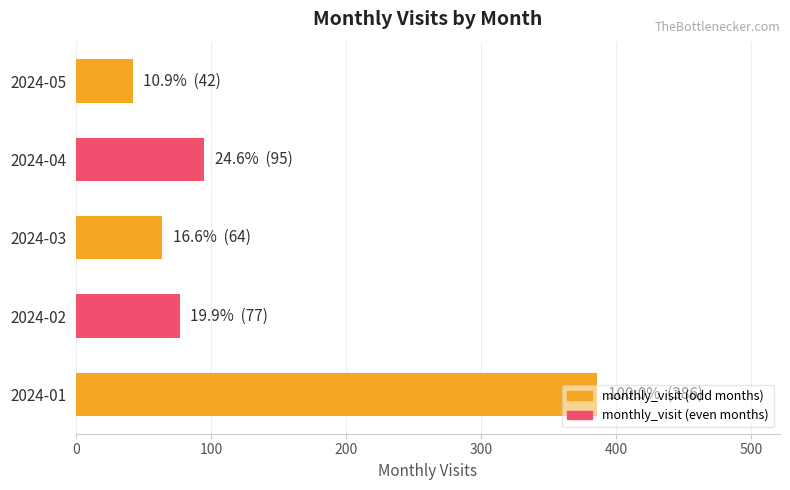

What value does the data have at 2024-02?

77